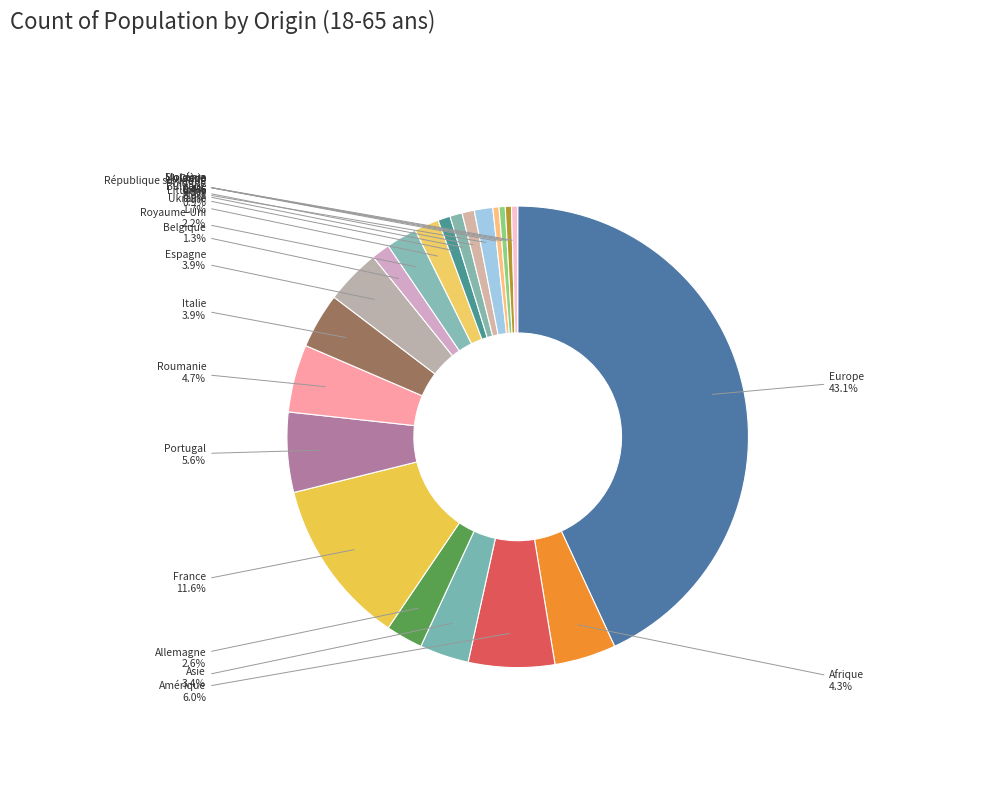

To the nearest percent, what is the average slice percentage?

5%